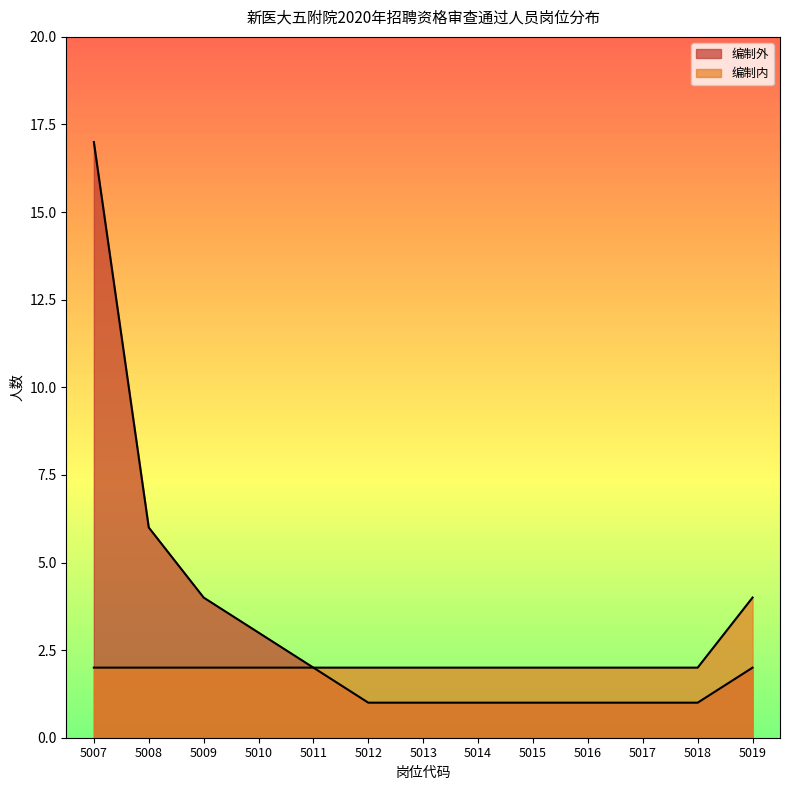

How many values in the 编制内 series exceed 2?

1